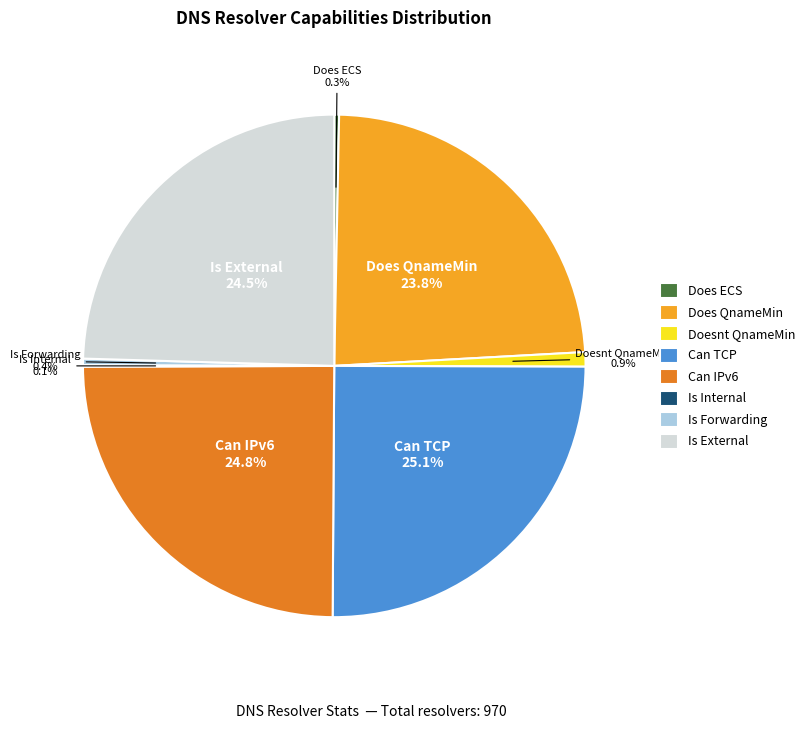

Which has a higher value, Is External or Is Forwarding?

Is External